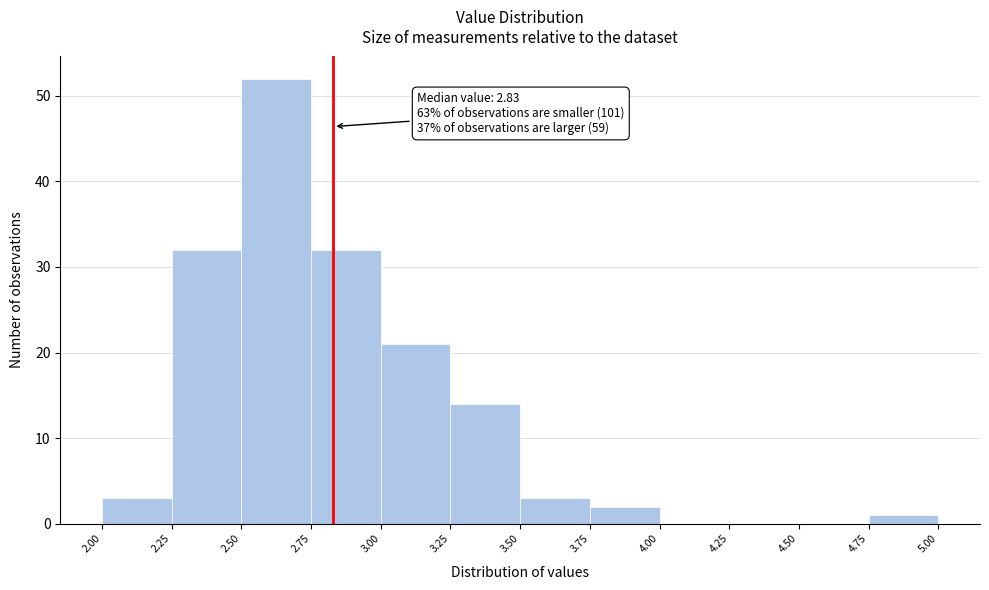

Which range on the x-axis has the tallest bar?

2.50 to 2.75